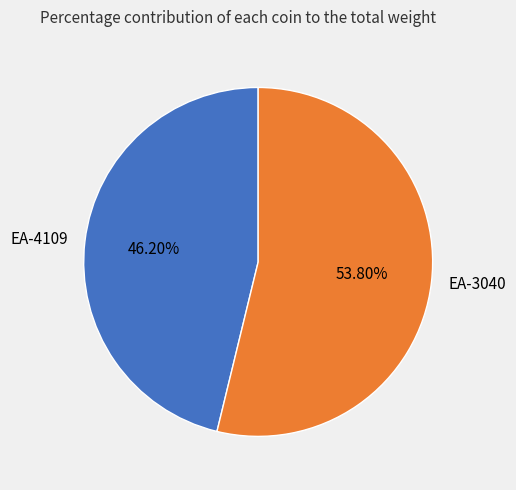

Between EA-4109 and EA-3040, which is larger?

EA-3040